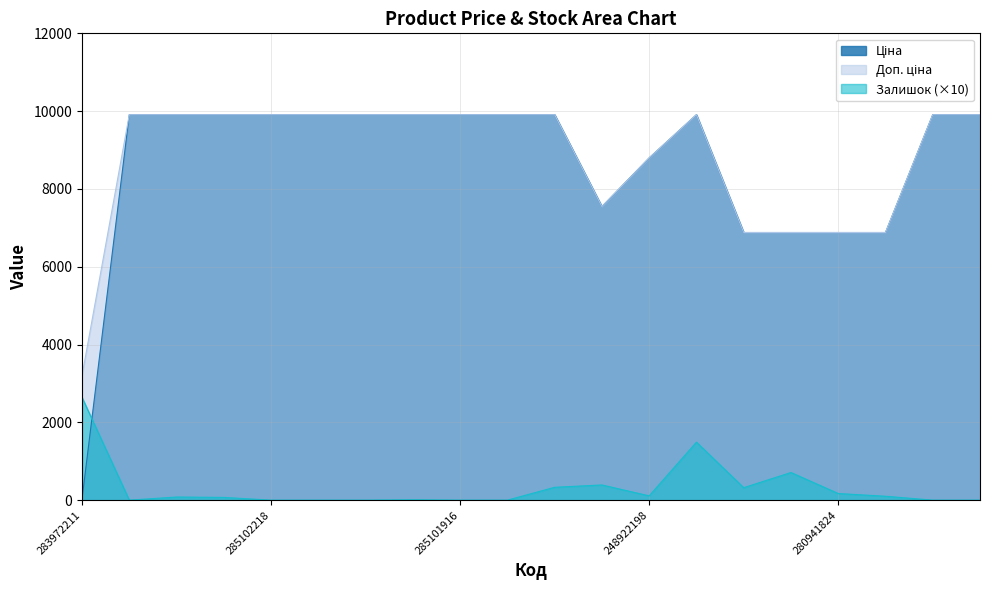

How many data points in Доп. ціна are above 9908?

13